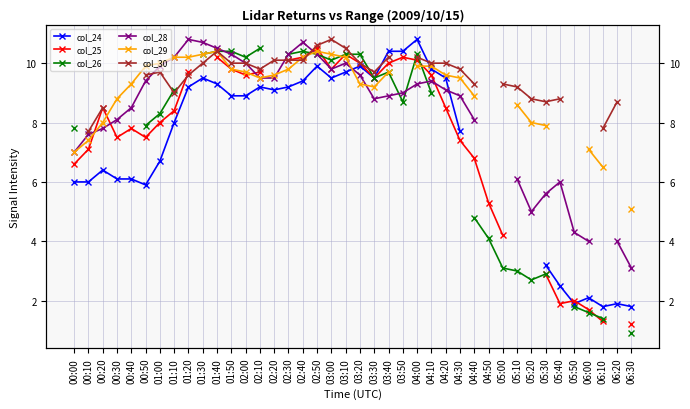

What is the label of the 3rd point from the left?

00:20